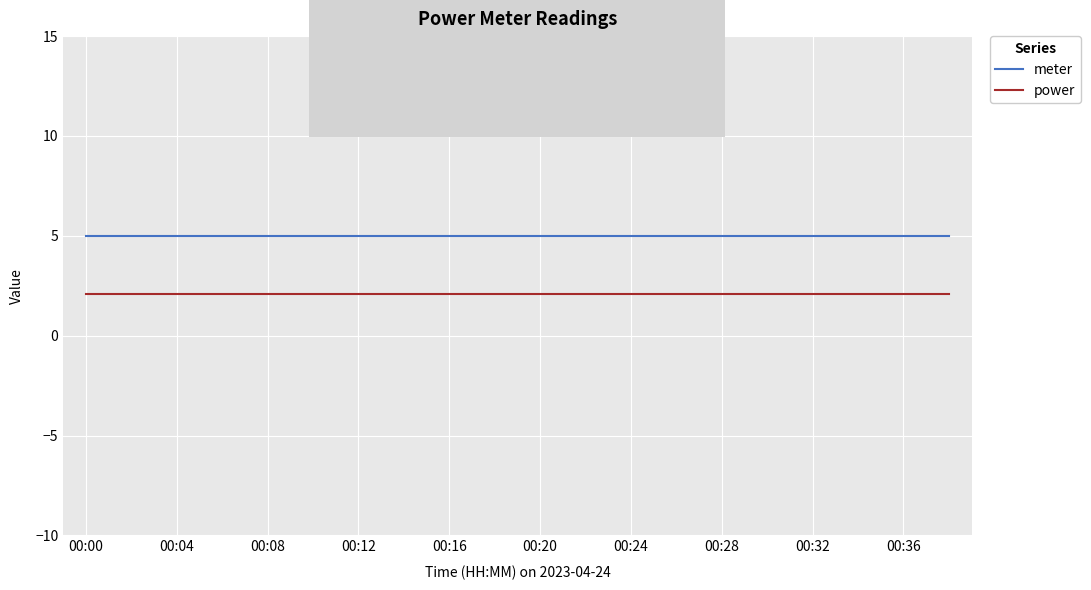

List the series in order of their overall mean, lowest first.

power, meter